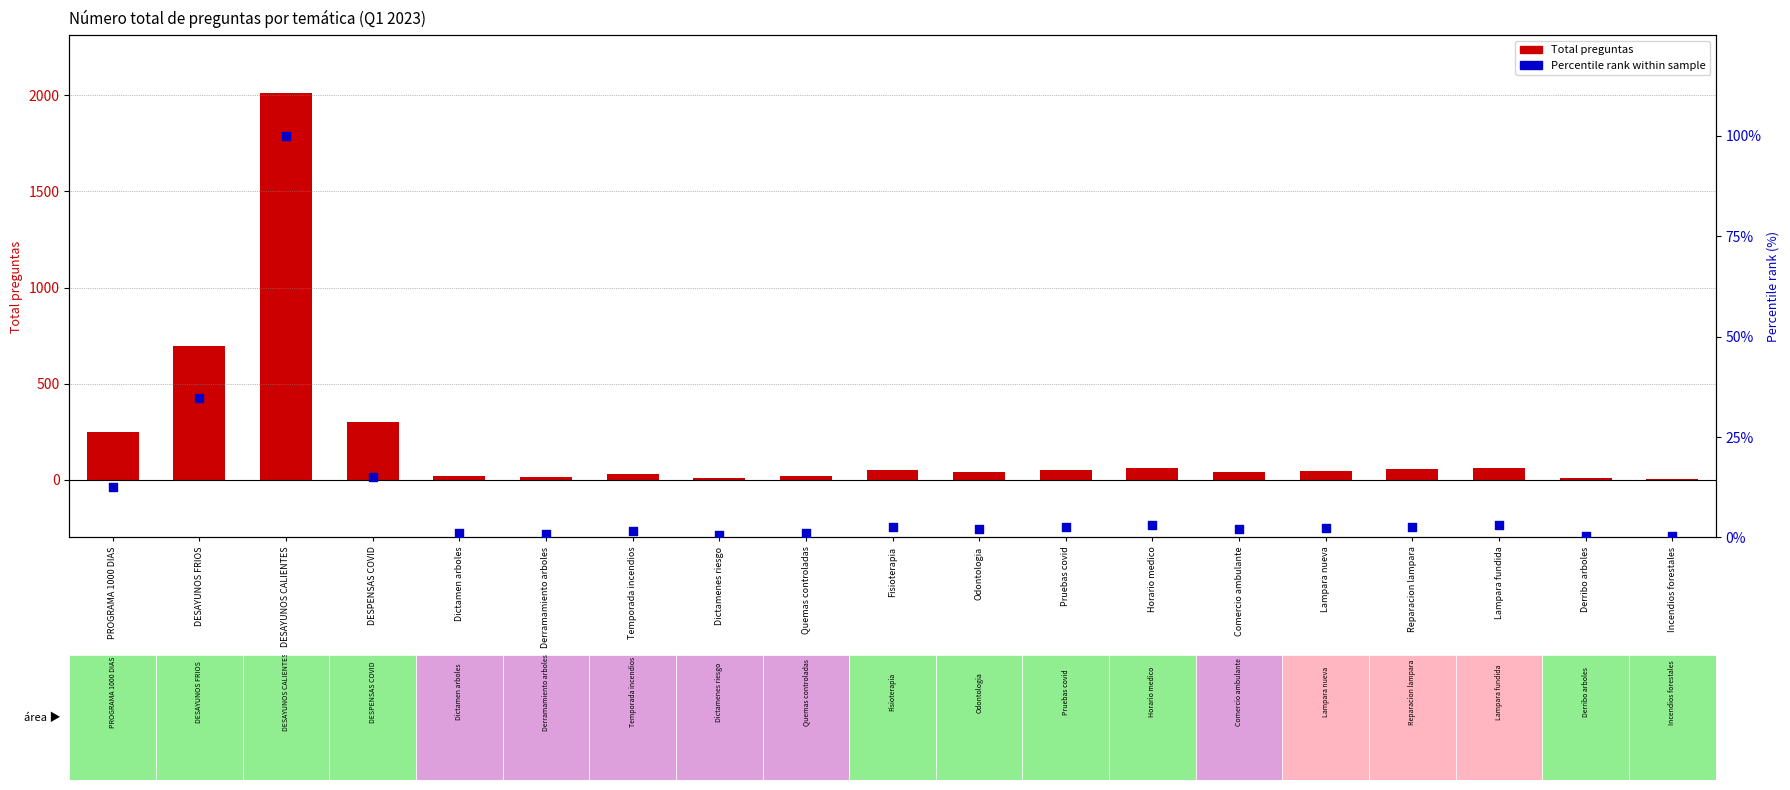

At which category is the sum across all series the highest?

DESAYUNOS CALIENTES